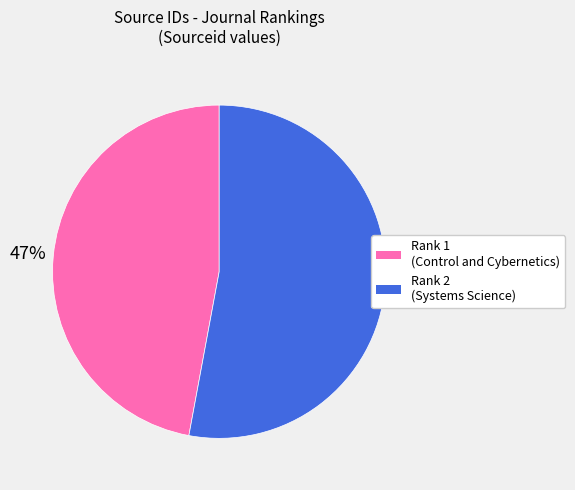

To the nearest percent, what percentage of the pie is Rank 1 (Control and Cybernetics)?

47%